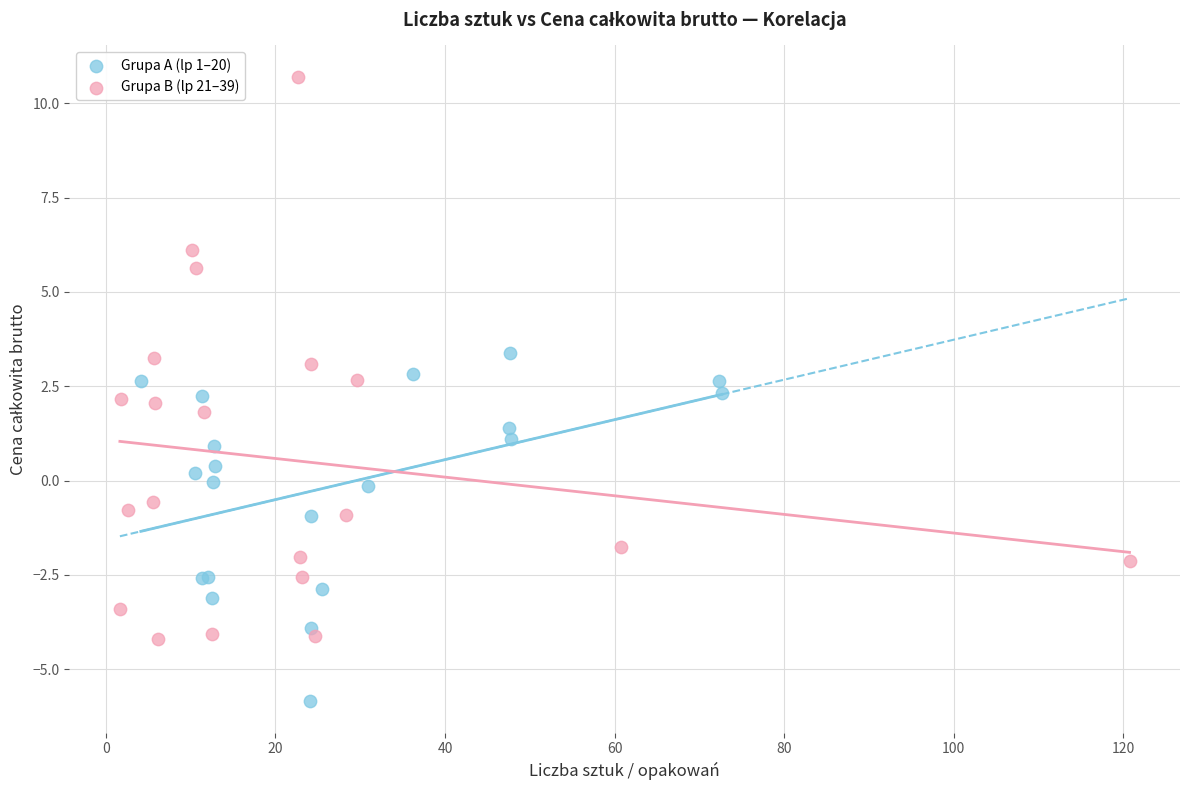

Which series contains the lowest Y value?

Grupa A (lp 1–20)